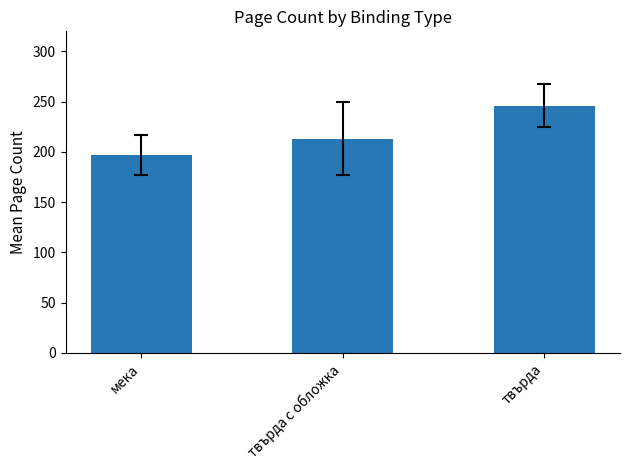

What position from the right is твърда?

1